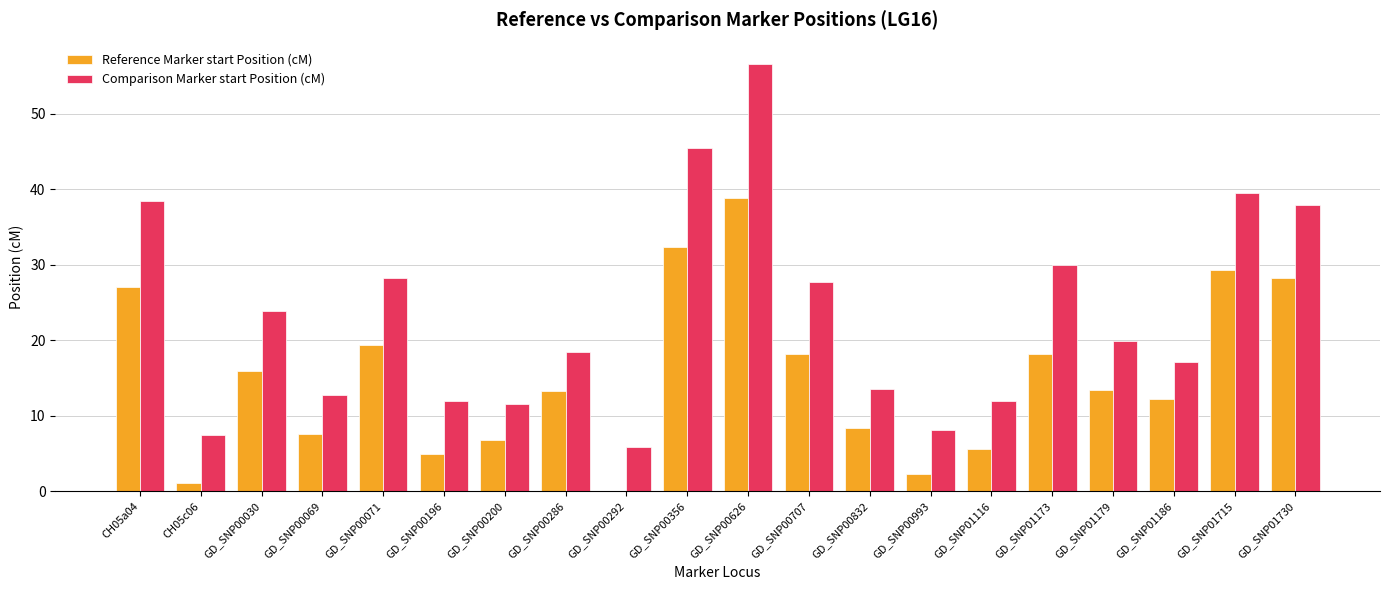

True or false: Reference Marker start Position (cM) has a value of 5.6 at GD_SNP01116.

True